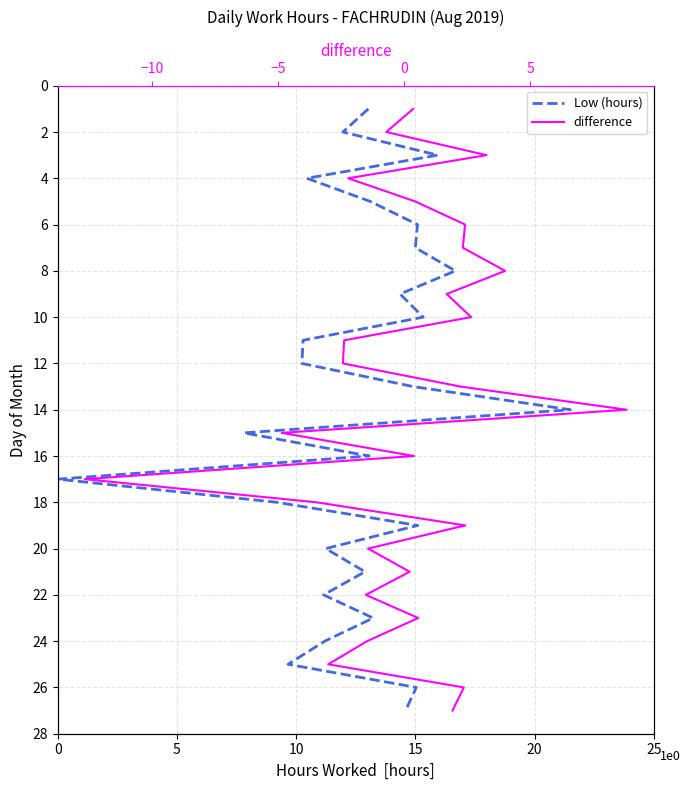

True or false: Low (hours) and difference cross at least once.

False